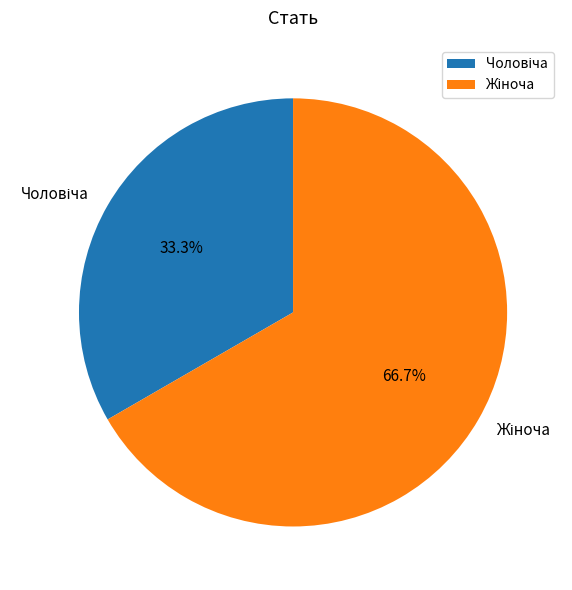

Does any single category account for the majority?

Yes